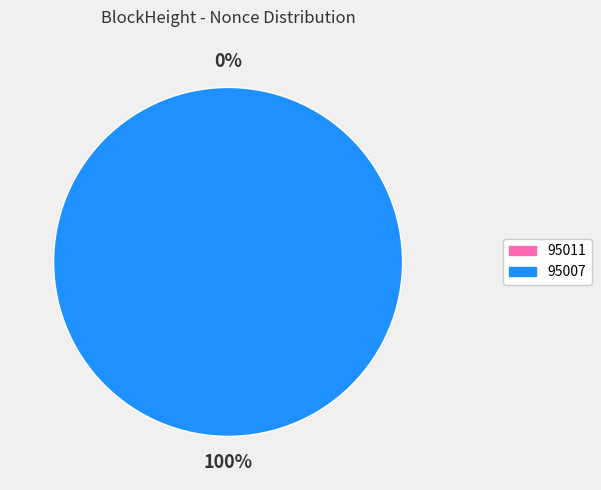

What percentage is NOT represented by 95011?

100.0%